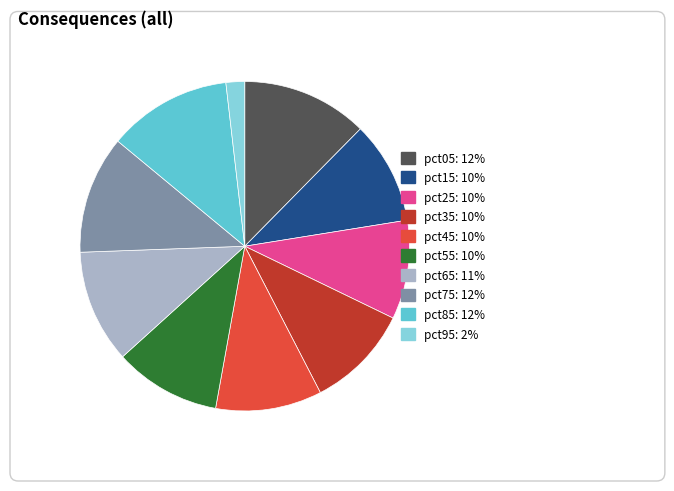

Is there a majority slice in this chart?

No